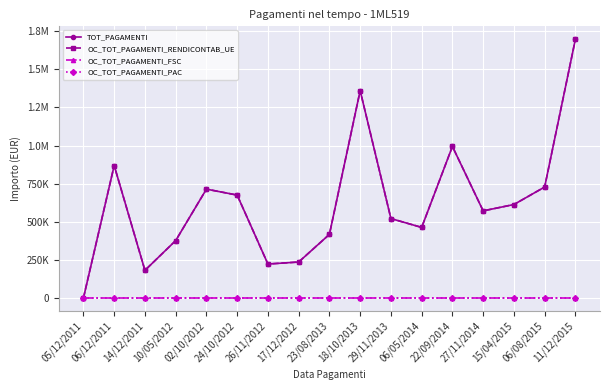

True or false: OC_TOT_PAGAMENTI_RENDICONTAB_UE has a value of 714219.7 at 02/10/2012.

True